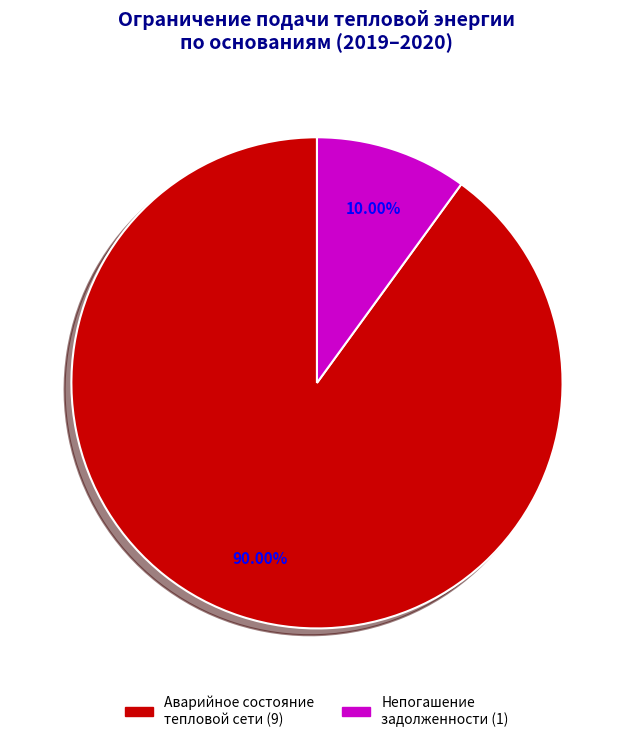

Does any single category account for the majority?

Yes